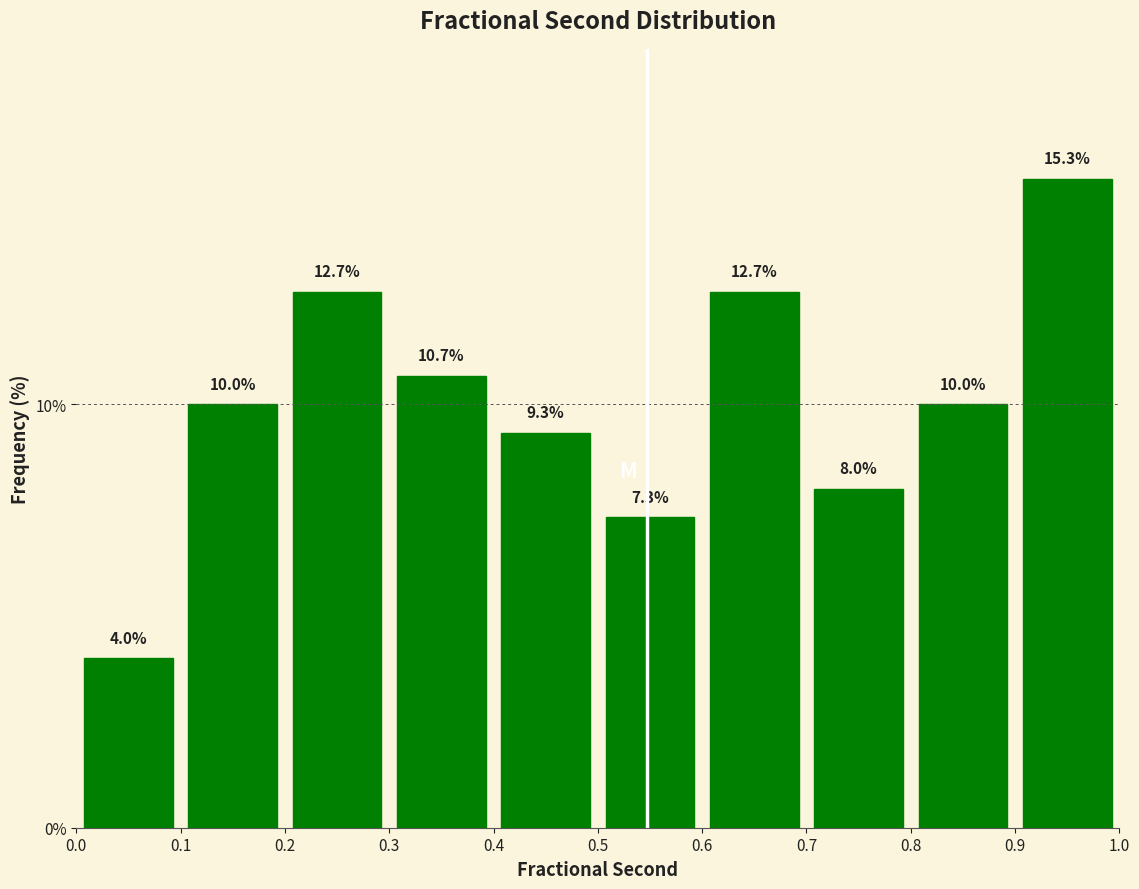

Reading left to right, list every bar in this chart as the range it spans on the x-axis followed by its height.

0.0 to 0.1: 4.0
0.1 to 0.2: 10.0
0.2 to 0.3: 12.7
0.3 to 0.4: 10.7
0.4 to 0.5: 9.3
0.5 to 0.6: 7.3
0.6 to 0.7: 12.7
0.7 to 0.8: 8.0
0.8 to 0.9: 10.0
0.9 to 1.0: 15.3